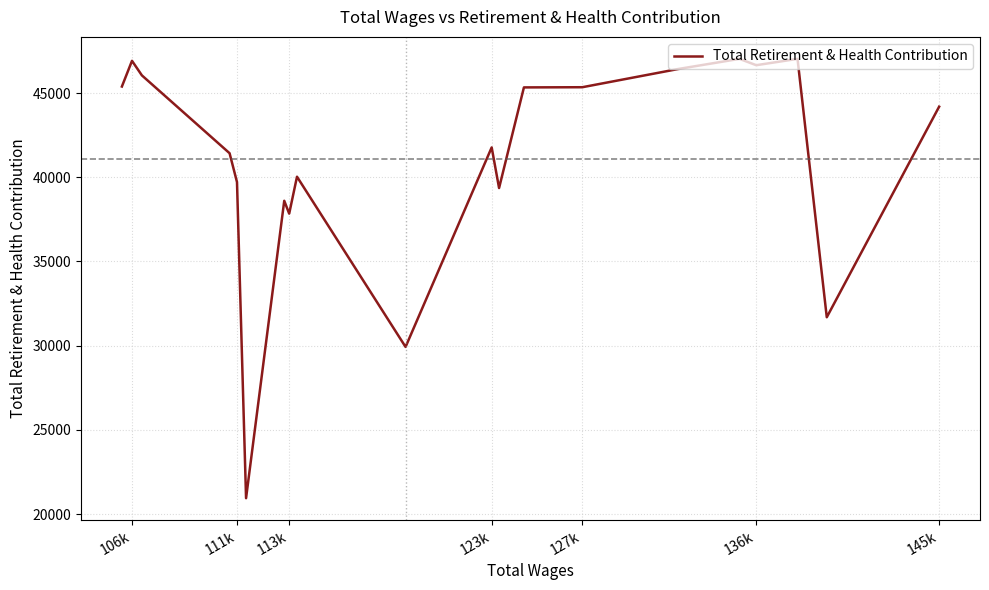

What is the greatest value displayed?

47029